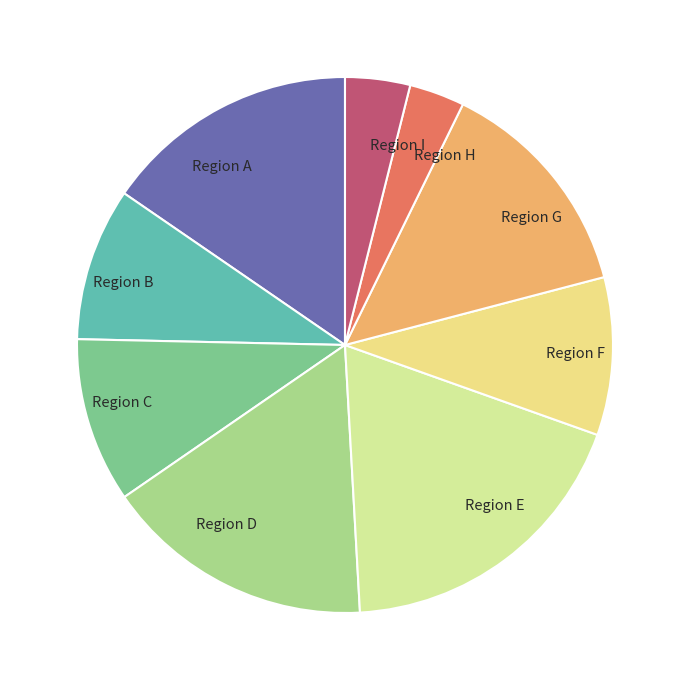

Count the number of slices in the pie.

9